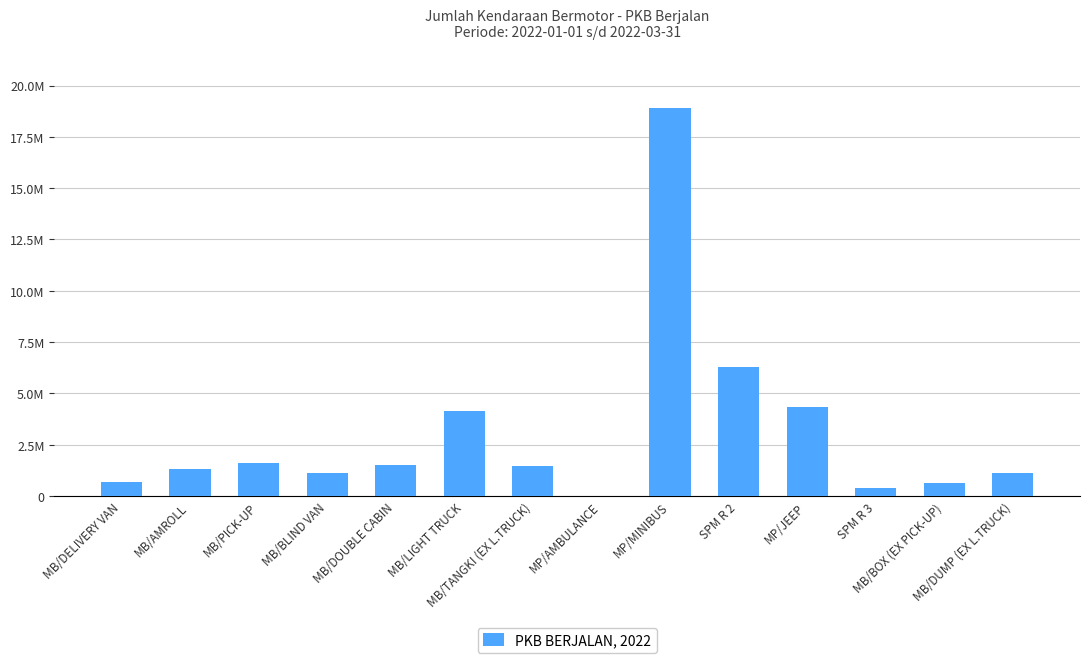

What is the change in value from MP/AMBULANCE to SPM R 2?

+6297242